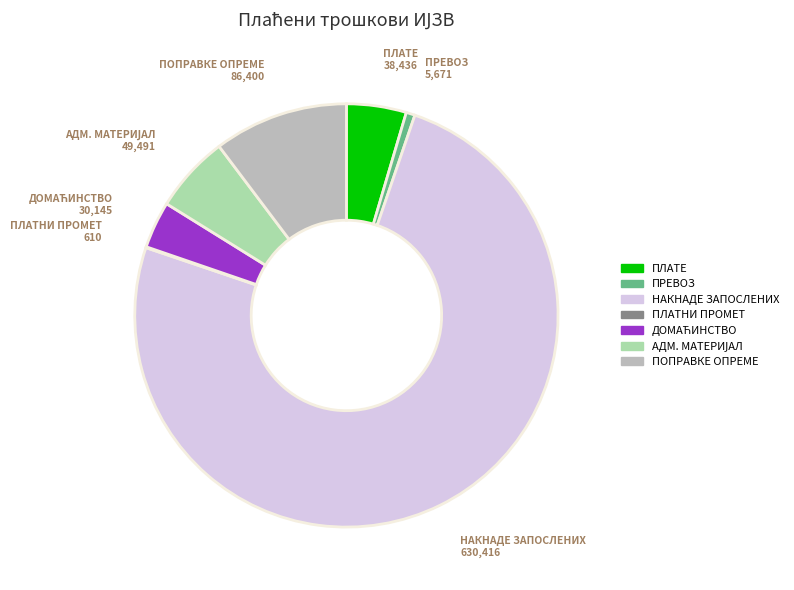

True or false: НАКНАДЕ ЗАПОСЛЕНИХ accounts for 61% of the total.

False